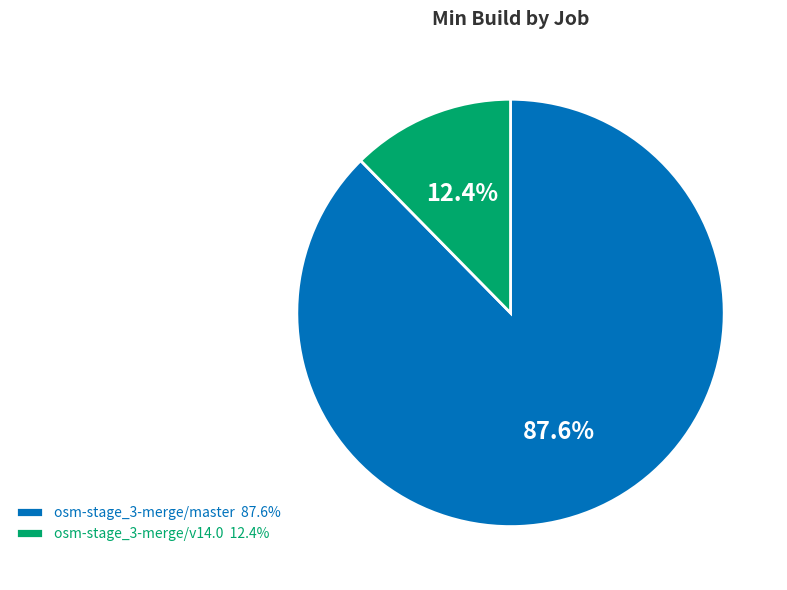

What portion of the pie excludes osm-stage_3-merge/v14.0?

87.6%